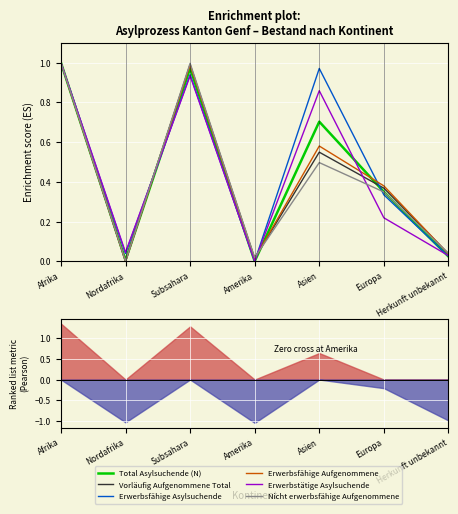

In Erwerbsfähige Aufgenommene, how many points are higher than both neighbors (excluding endpoints)?

2